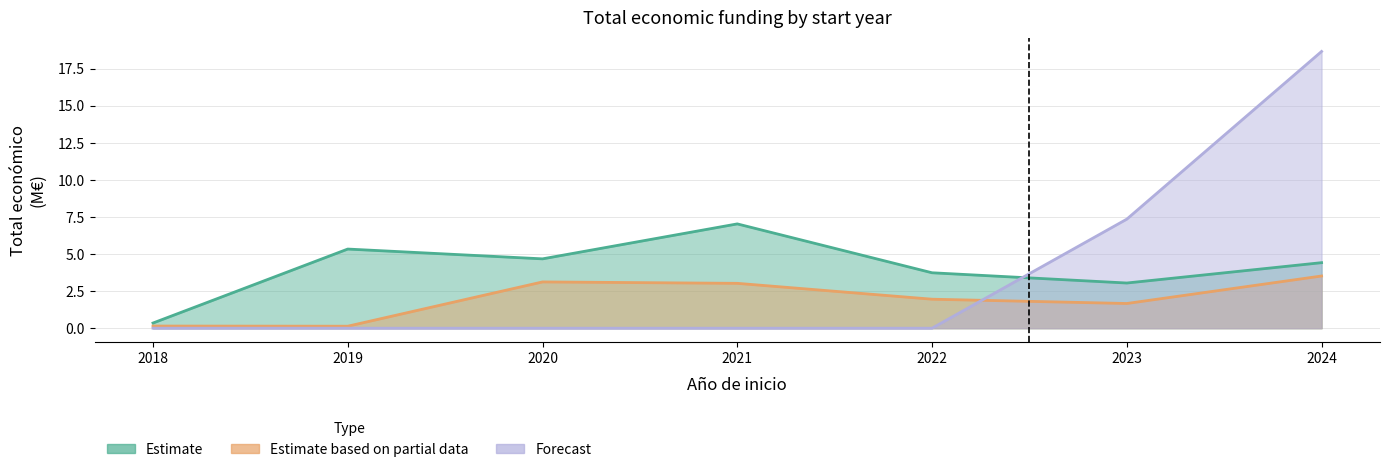

What are all the series names shown in the legend?

Estimate, Estimate based on partial data, Forecast